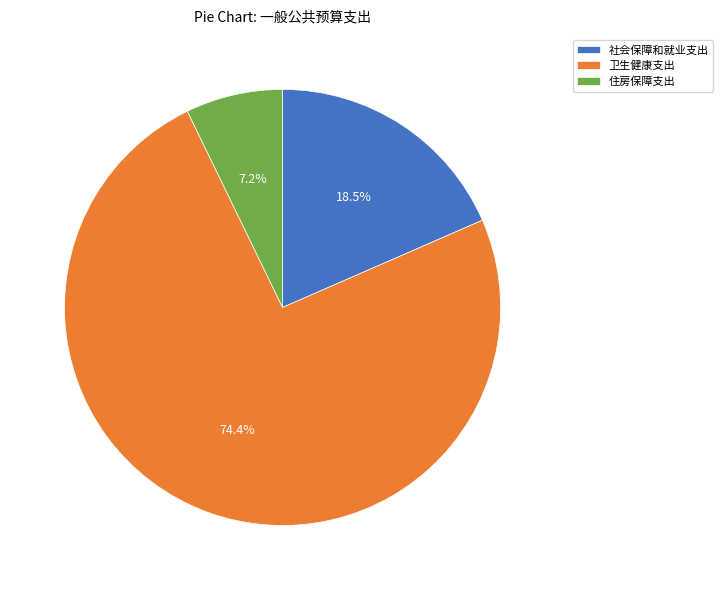

To the nearest percent, what is the average slice percentage?

33%